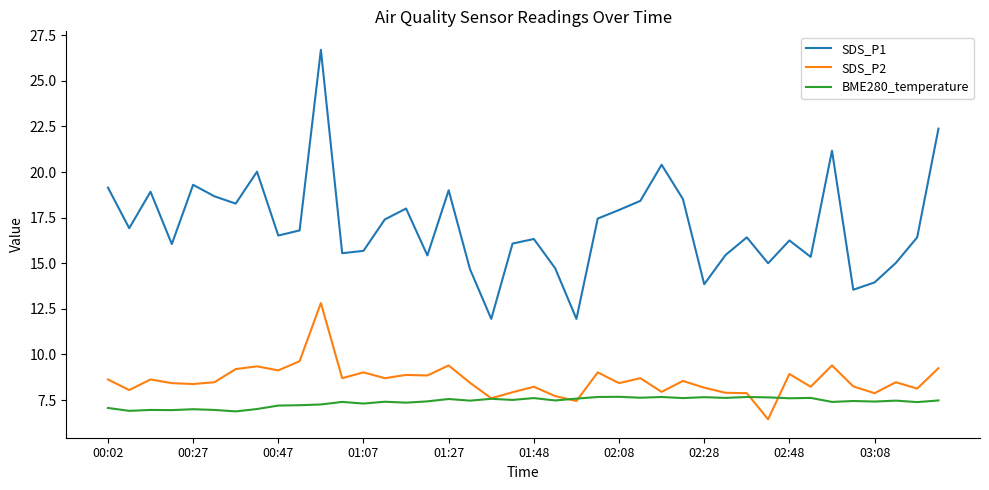

Which series has the largest total across all categories?

SDS_P1